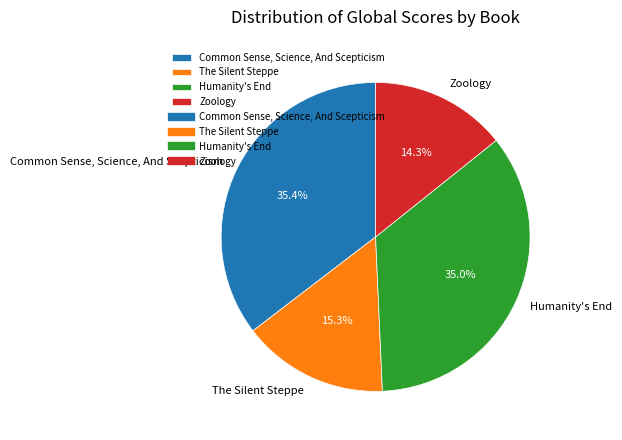

To the nearest percent, what portion does Humanity's End represent?

35%